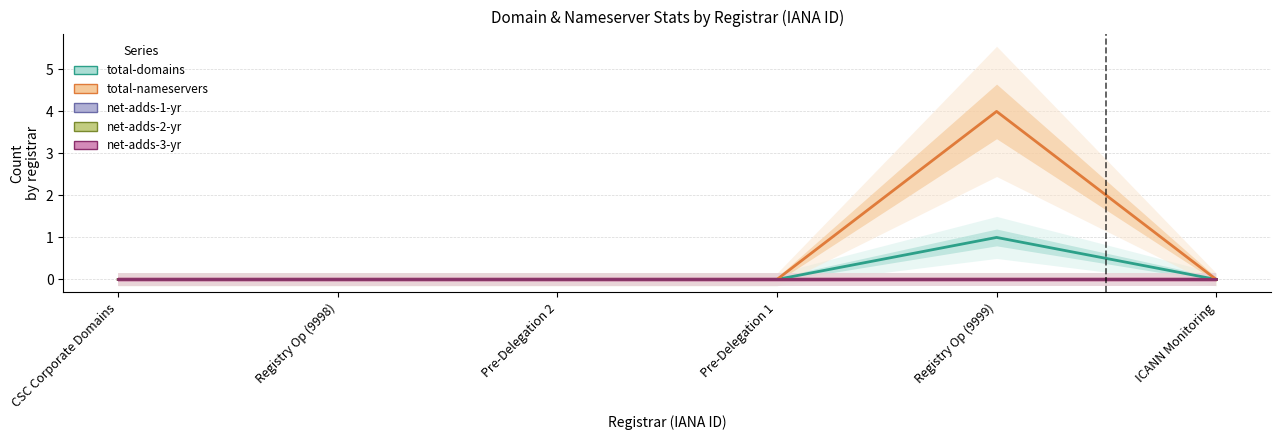

What are all the series names shown in the legend?

total-domains, total-nameservers, net-adds-1-yr, net-adds-2-yr, net-adds-3-yr